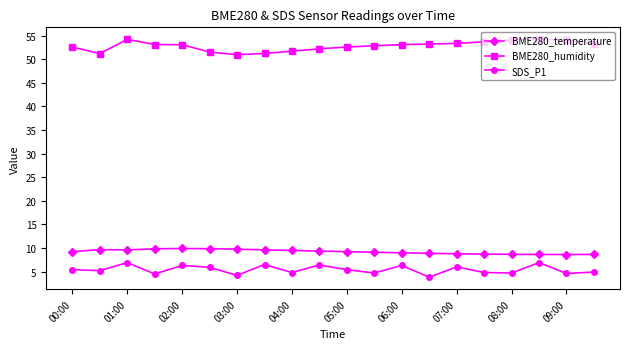

What is the average value of the BME280_humidity series?

52.8